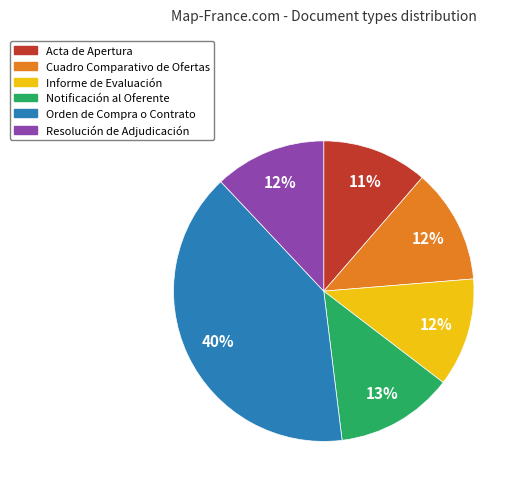

The Acta de Apertura slice represents 11% of the pie. True or false?

True